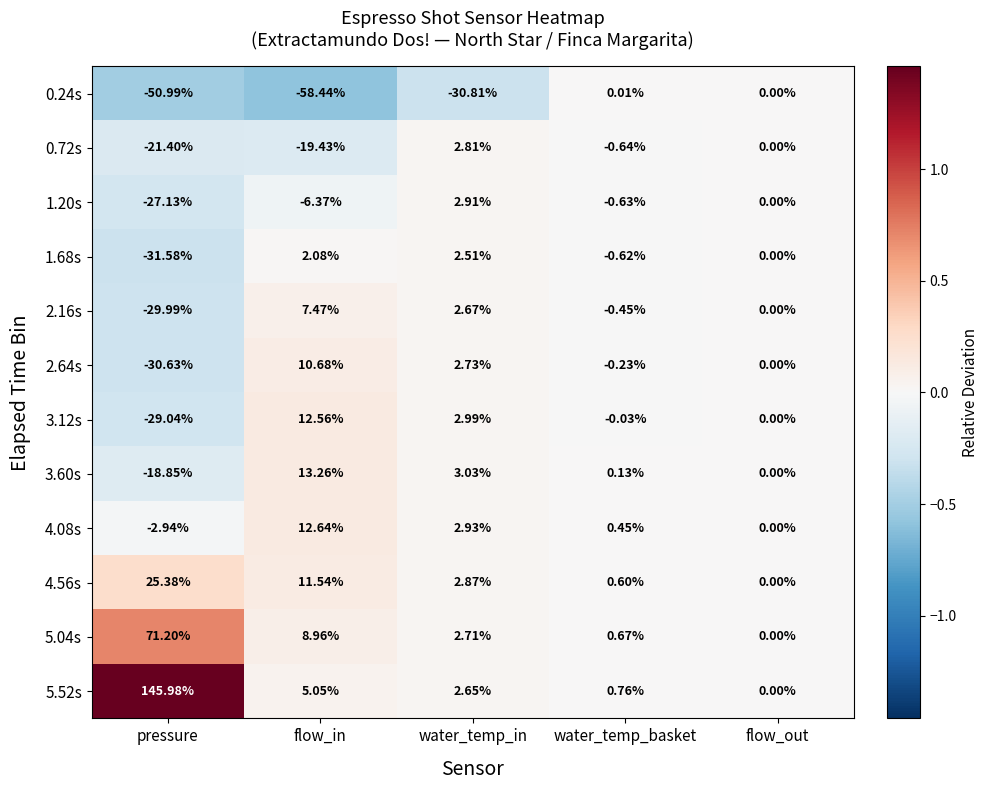

Where is 3.12s nearest to the value -8?

water_temp_basket